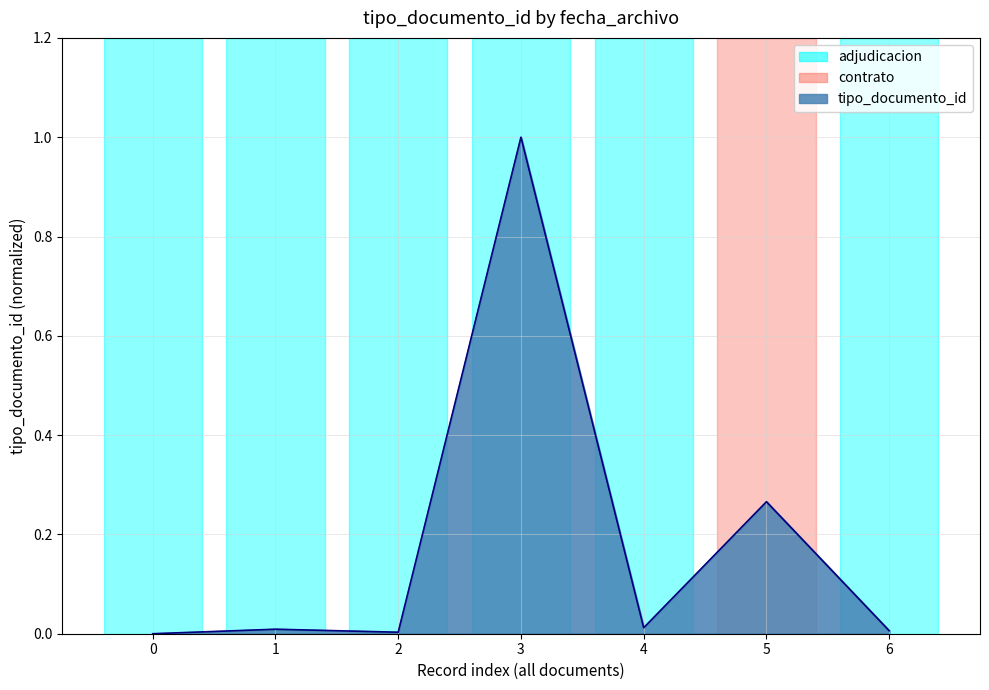

What value does the data have at 3?

1.0